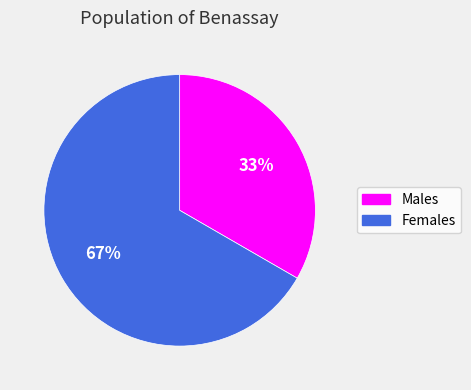

Is there any slice that represents more than half of the pie?

Yes